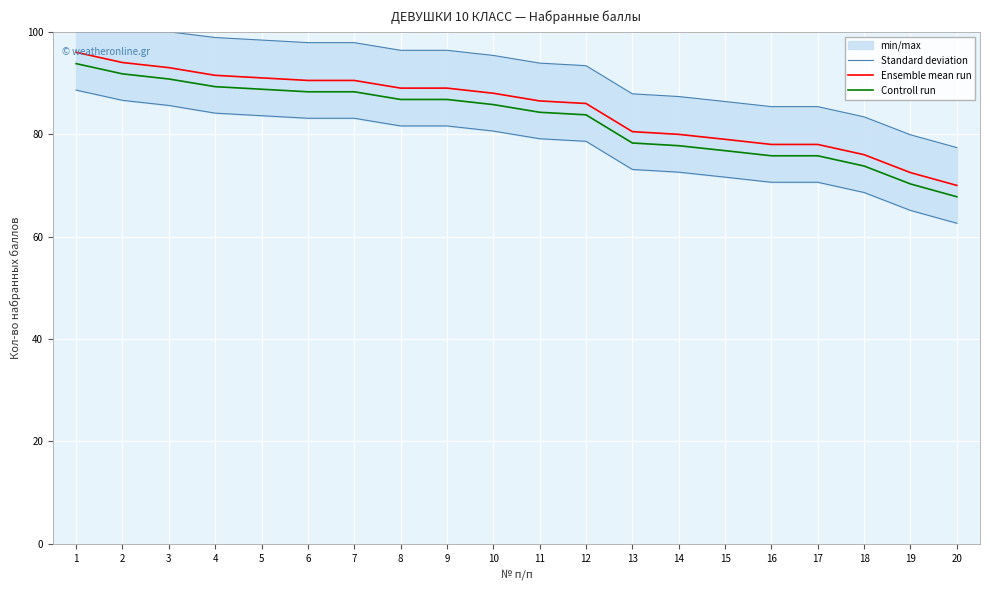

Count the number of categories in the chart.

20